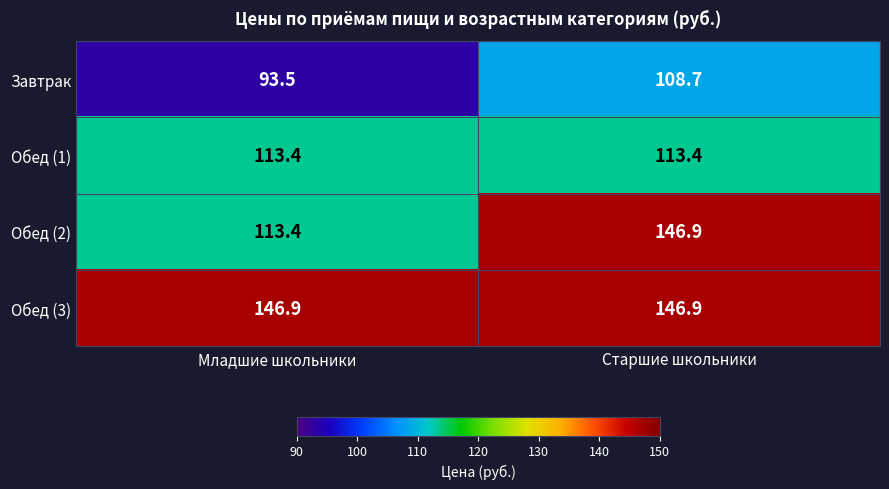

Reading left to right, what are all the values shown in this chart?

Завтрак: Младшие школьники=93.5	Старшие школьники=108.7
Обед (1): Младшие школьники=113.4	Старшие школьники=113.4
Обед (2): Младшие школьники=113.4	Старшие школьники=146.9
Обед (3): Младшие школьники=146.9	Старшие школьники=146.9